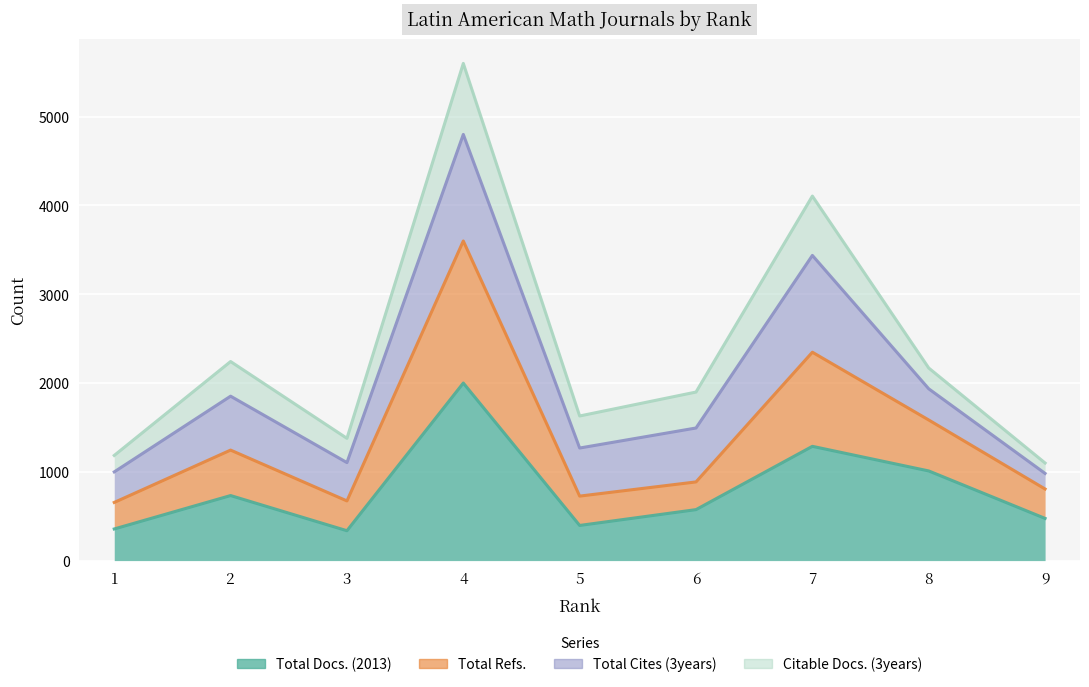

What is the value of the Total Docs. (2013) point at the 2nd from the left?

732.7